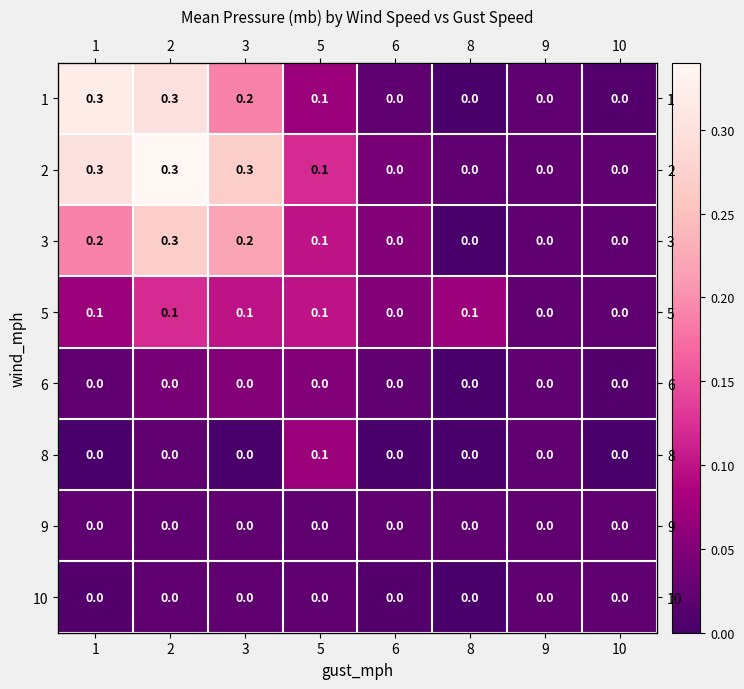

What is the difference between the 1 values at 10 and 3?

0.2